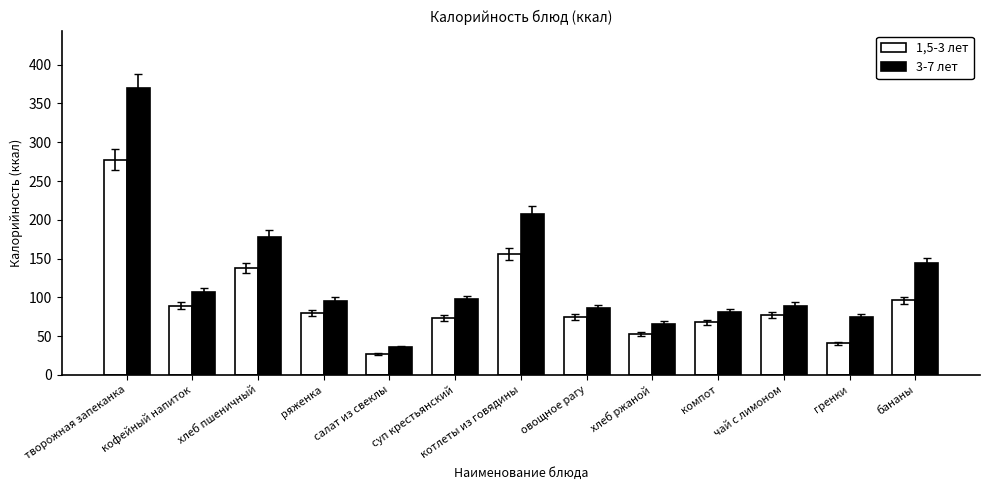

Are the bars grouped side by side (vs. stacked)?

Yes